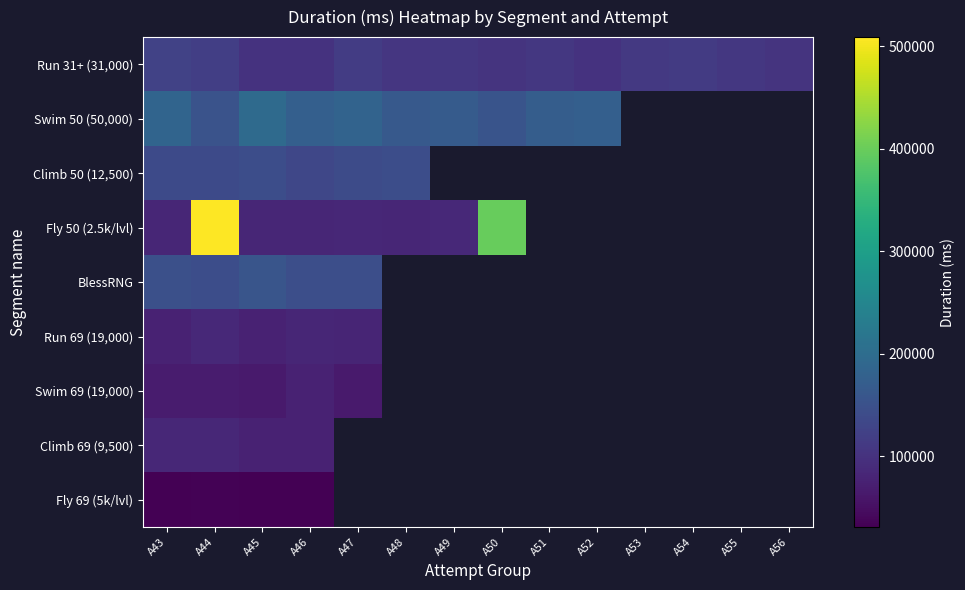

Which category has the lowest value across all series?

A43